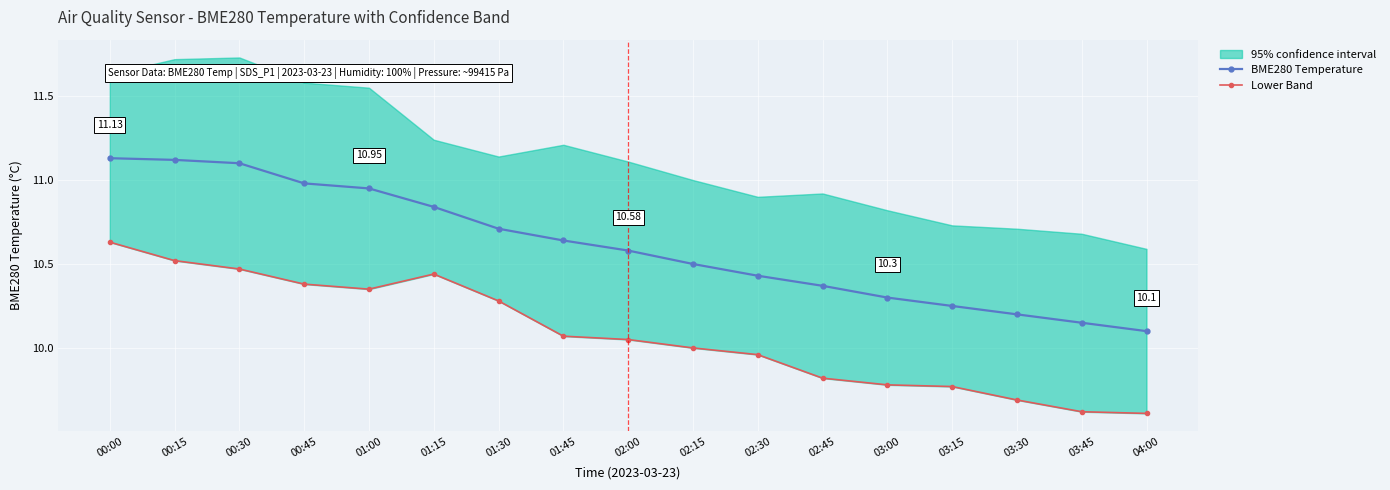

Is it true that BME280 Temperature equals 17.5 at 01:15?

False